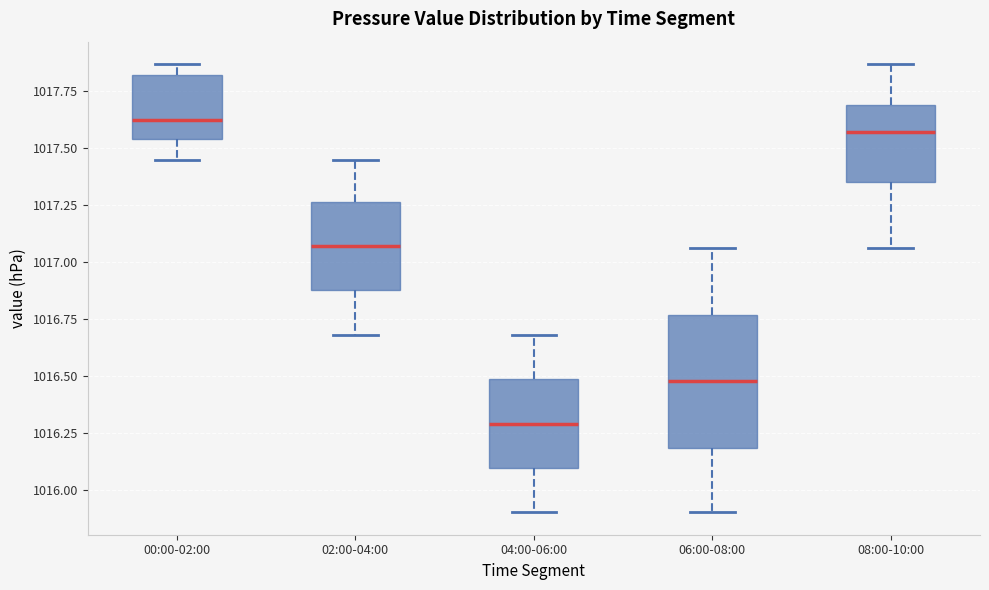

Which box is the tallest, from its lower edge to its upper edge?

06:00-08:00